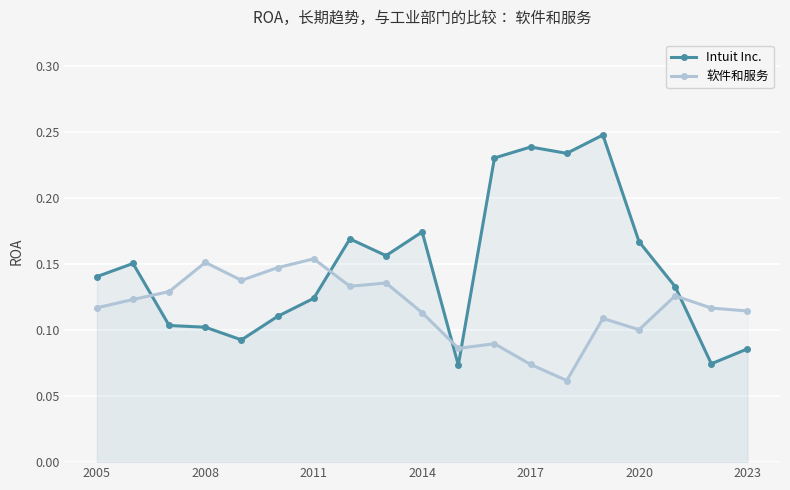

What is the sum of all Intuit Inc. values?

2.8